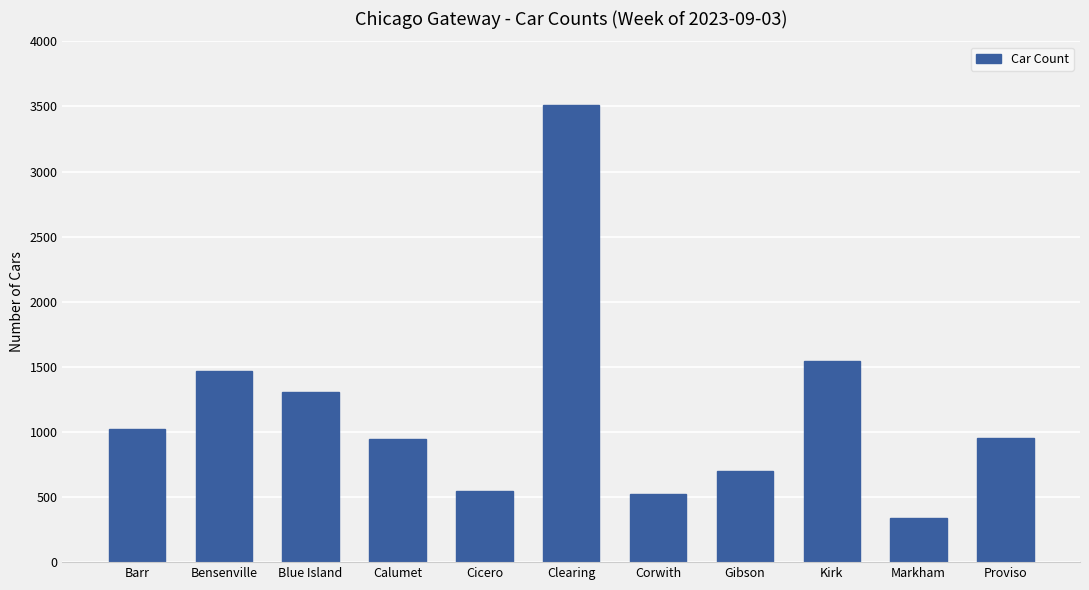

At which category does the chart reach its peak across all series?

Clearing